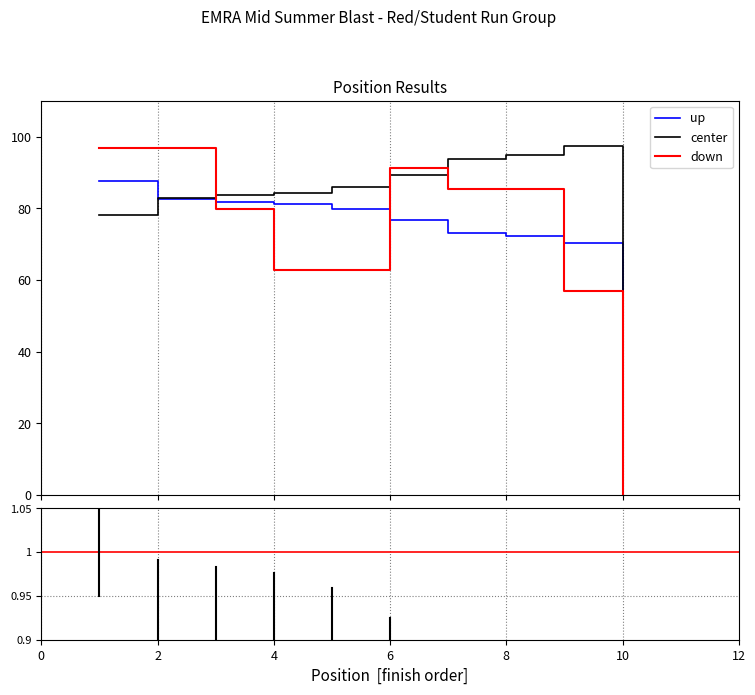

What is the maximum value for center?

97.4